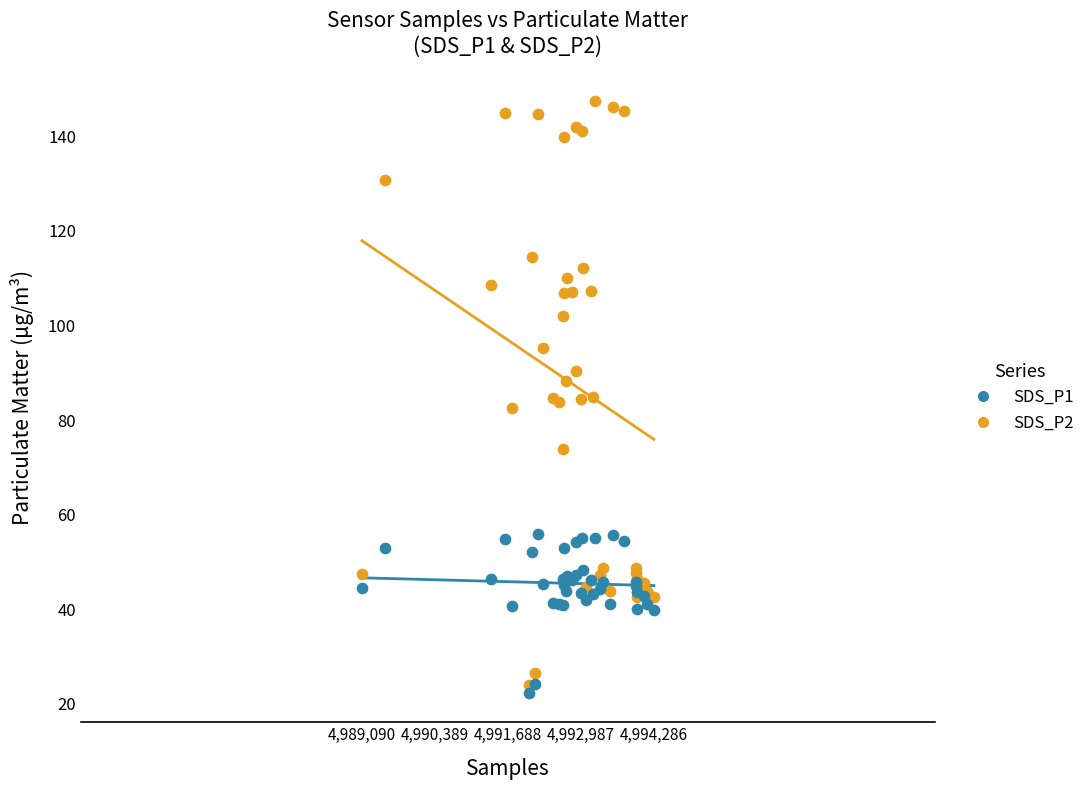

Which series has the largest Y range (max minus min)?

SDS_P1